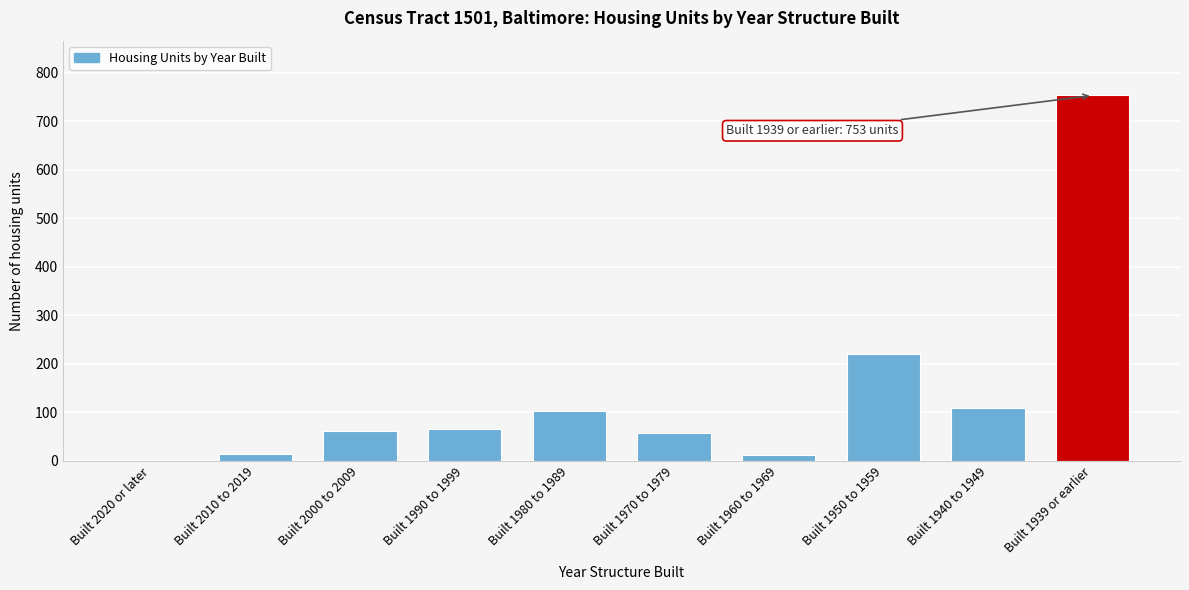

What is the sum of all values?

1392